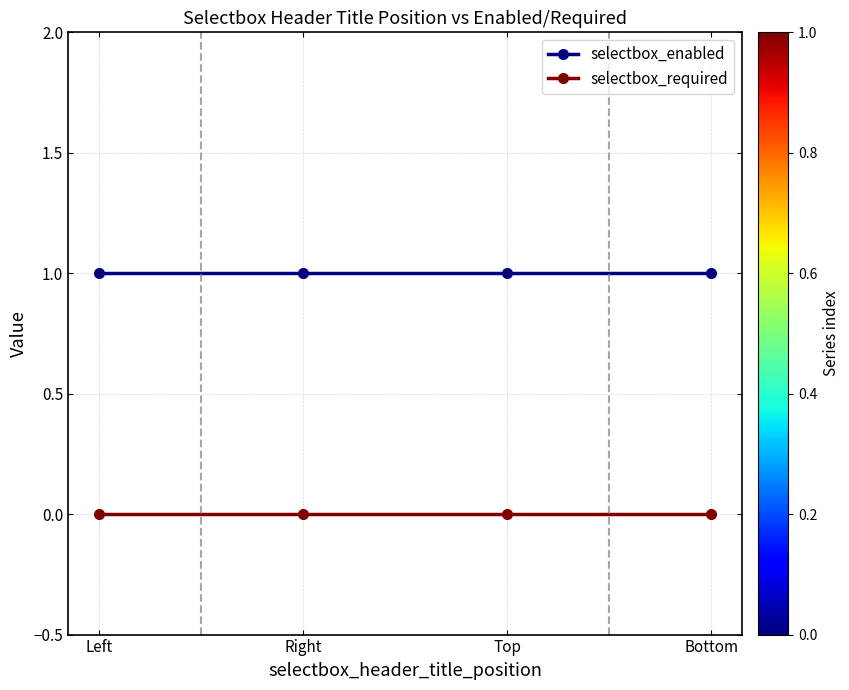

Reading right to left, extract all data points from this chart.

selectbox_enabled: 1	1	1	1
selectbox_required: 0	0	0	0